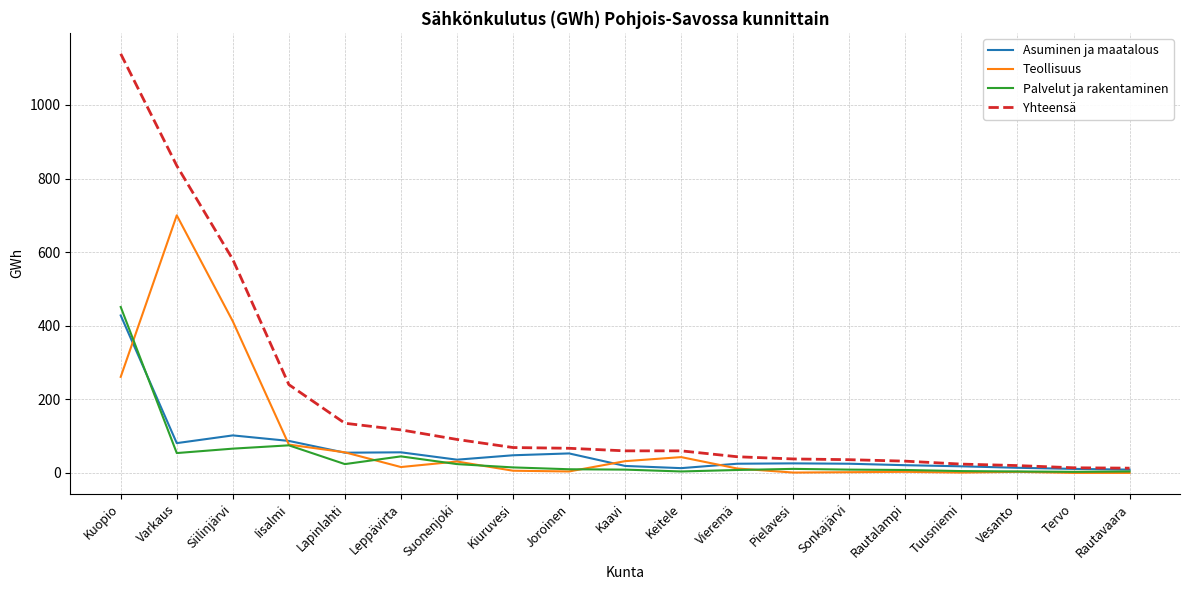

Which label corresponds to the largest value in the chart?

Kuopio